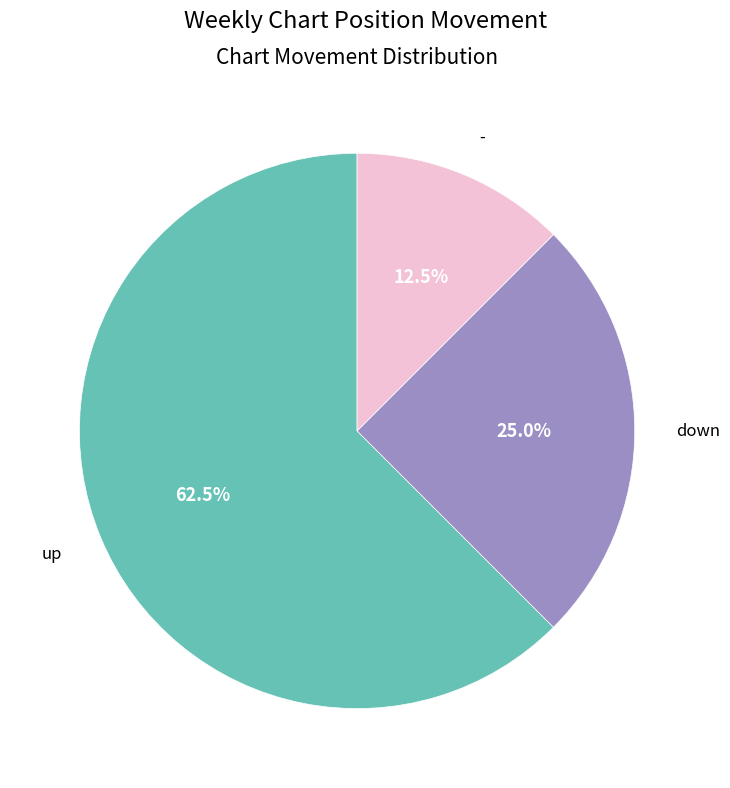

Does any single category account for the majority?

Yes